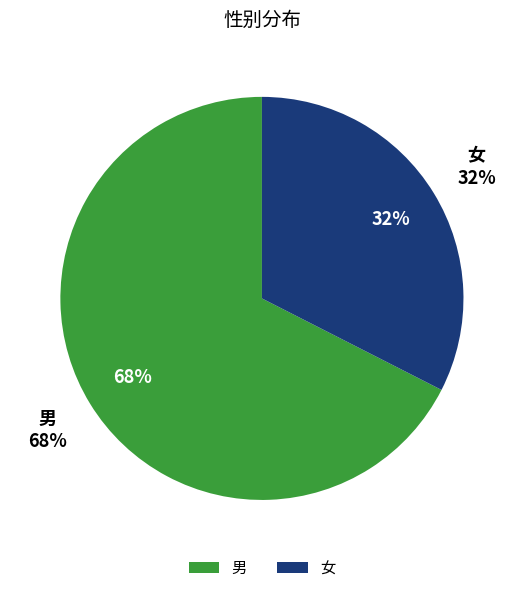

Which slice is the smallest?

女